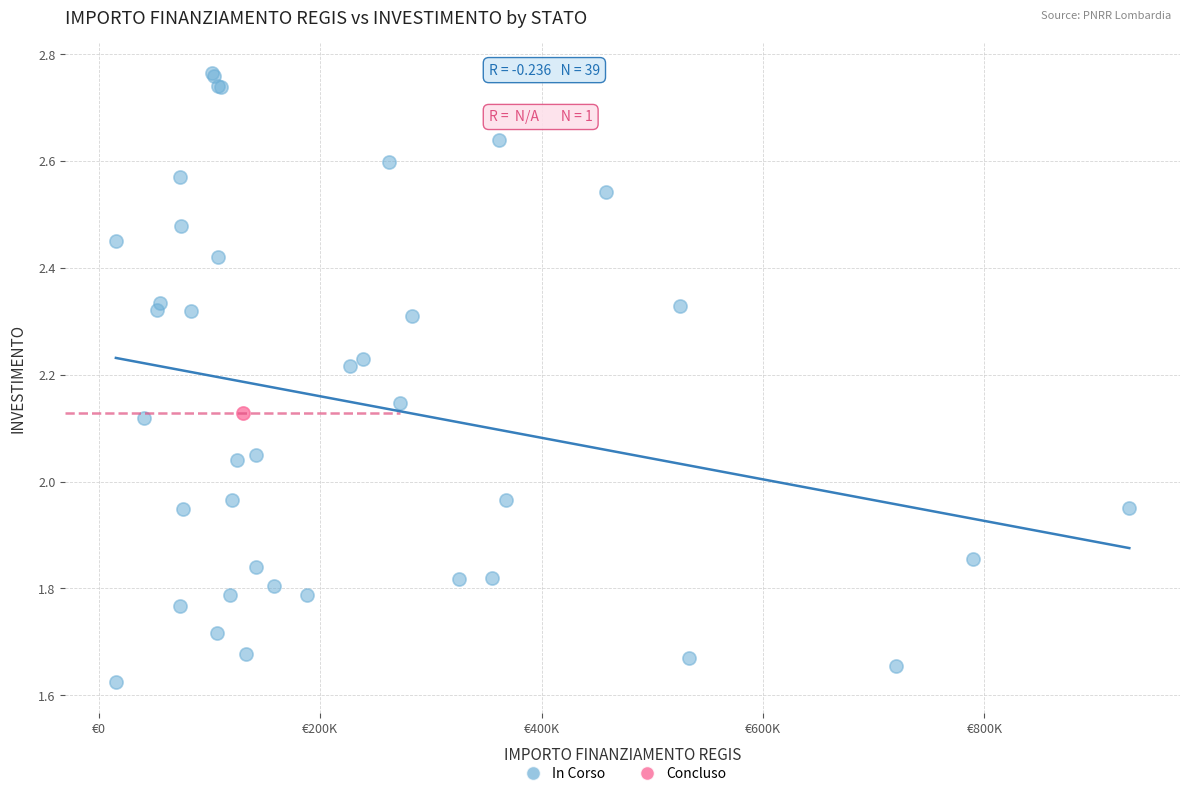

What are all the series names shown in the legend?

In Corso, Concluso